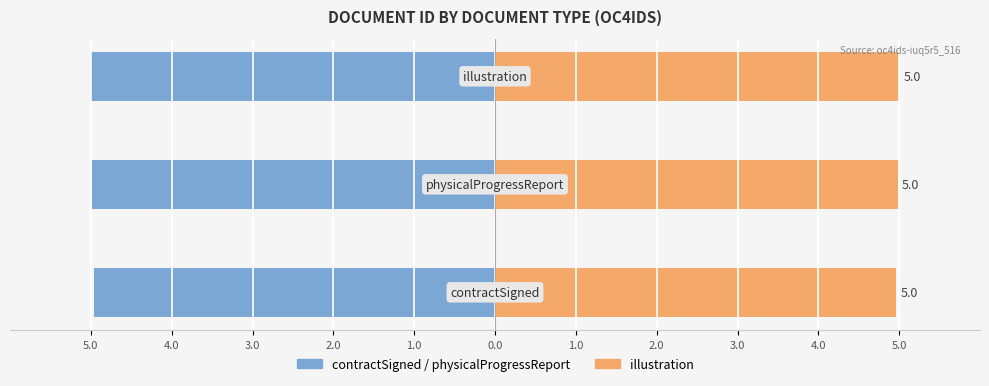

How many bars are there in each group?

2